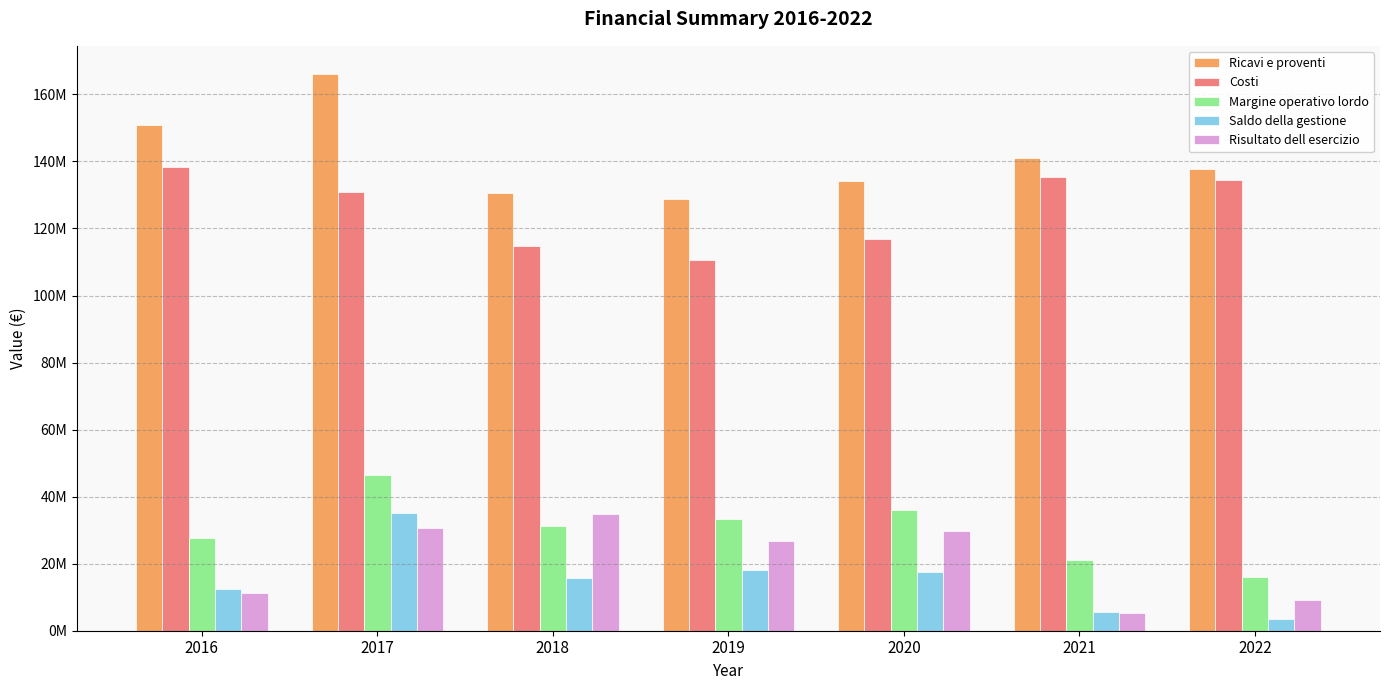

What is the difference between the Ricavi e proventi values at 2022 and 2016?

13001640.4